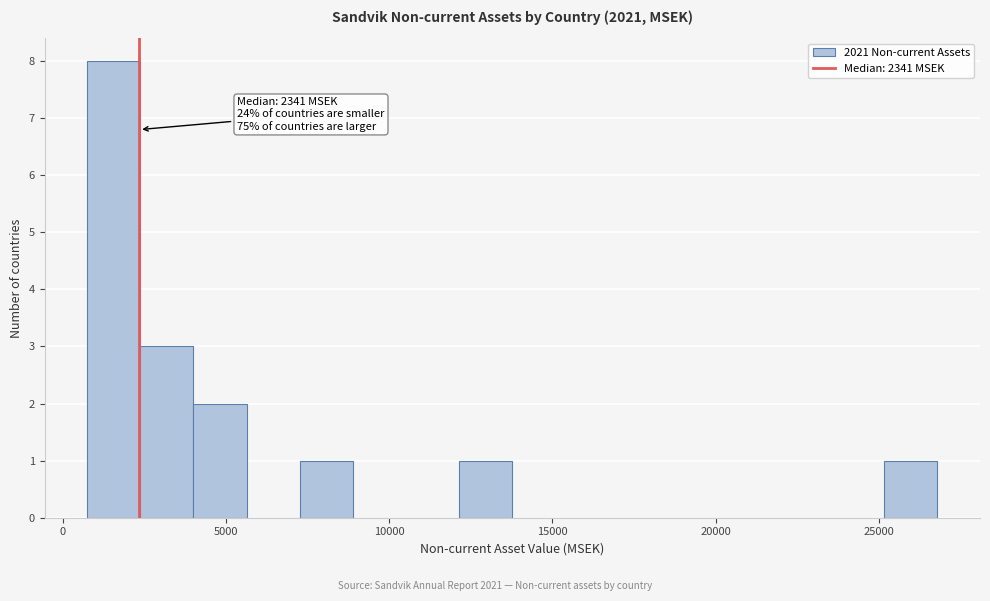

Around what value on the x-axis is the tallest bar? Give the approximate position of its centre, as read against the axis.

1500